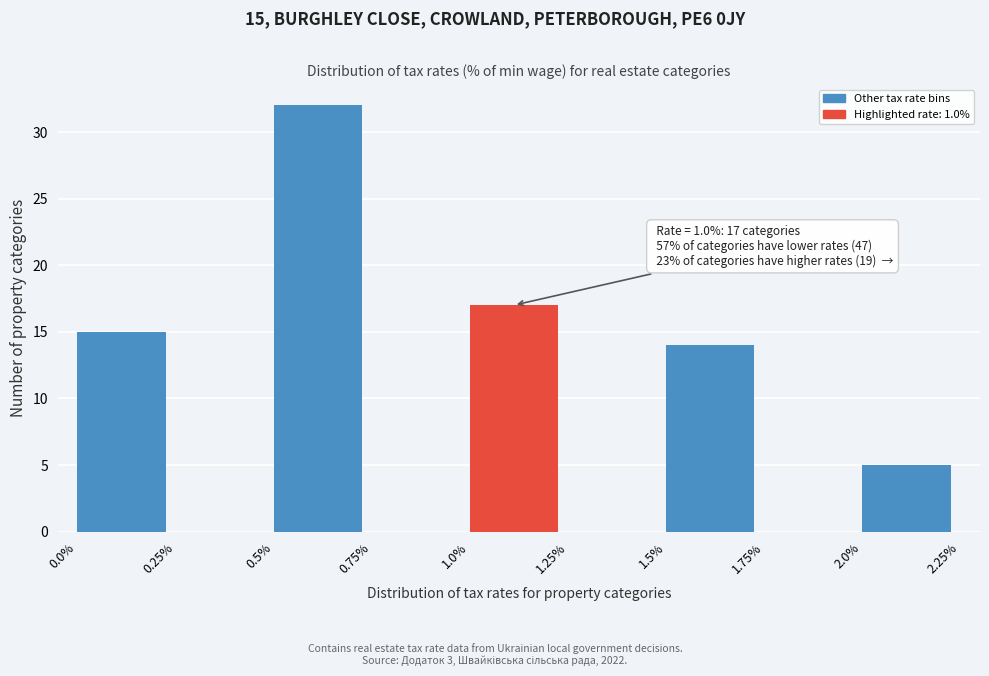

Which range on the x-axis has the tallest bar?

0.5% to 0.75%